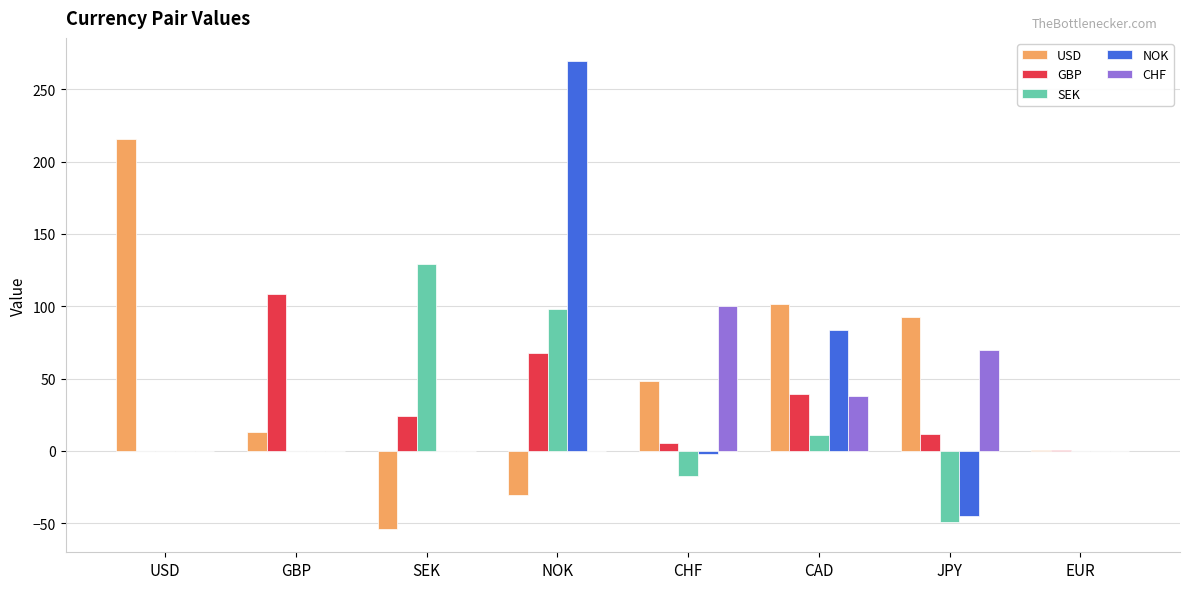

At which category is the sum across all series the highest?

NOK